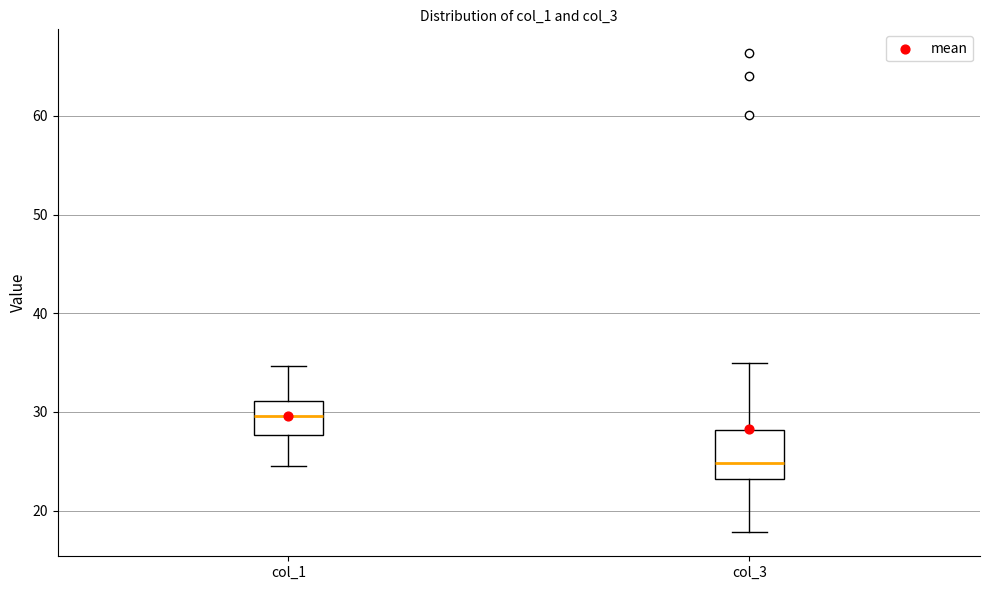

Comparing the boxes themselves (not the whiskers), which one is the tallest?

col_3